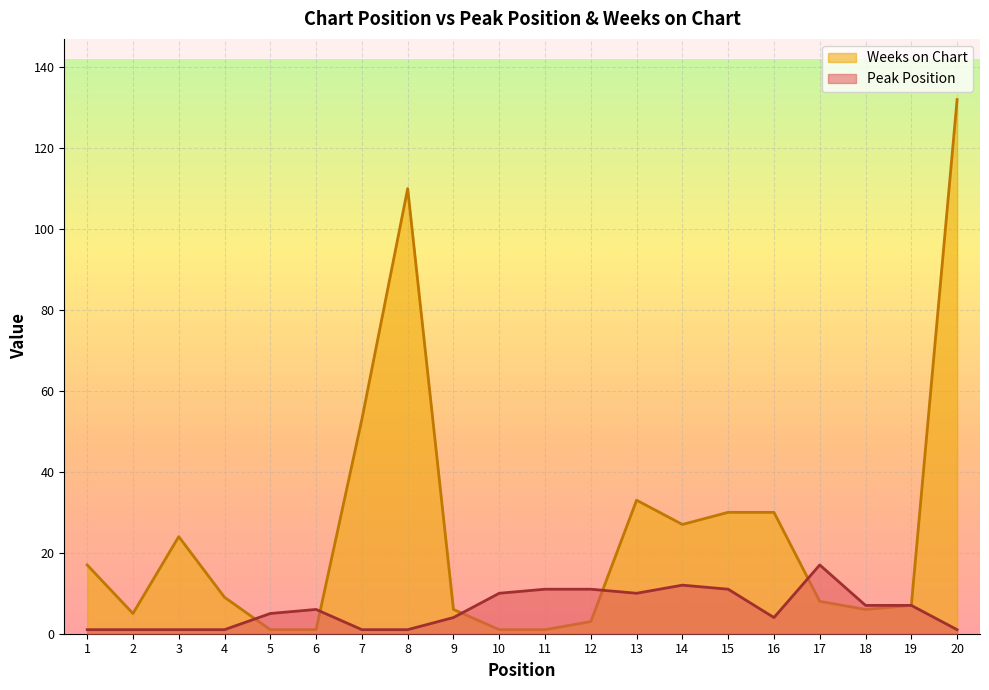

Which category has the highest value in the Weeks on Chart series?

20